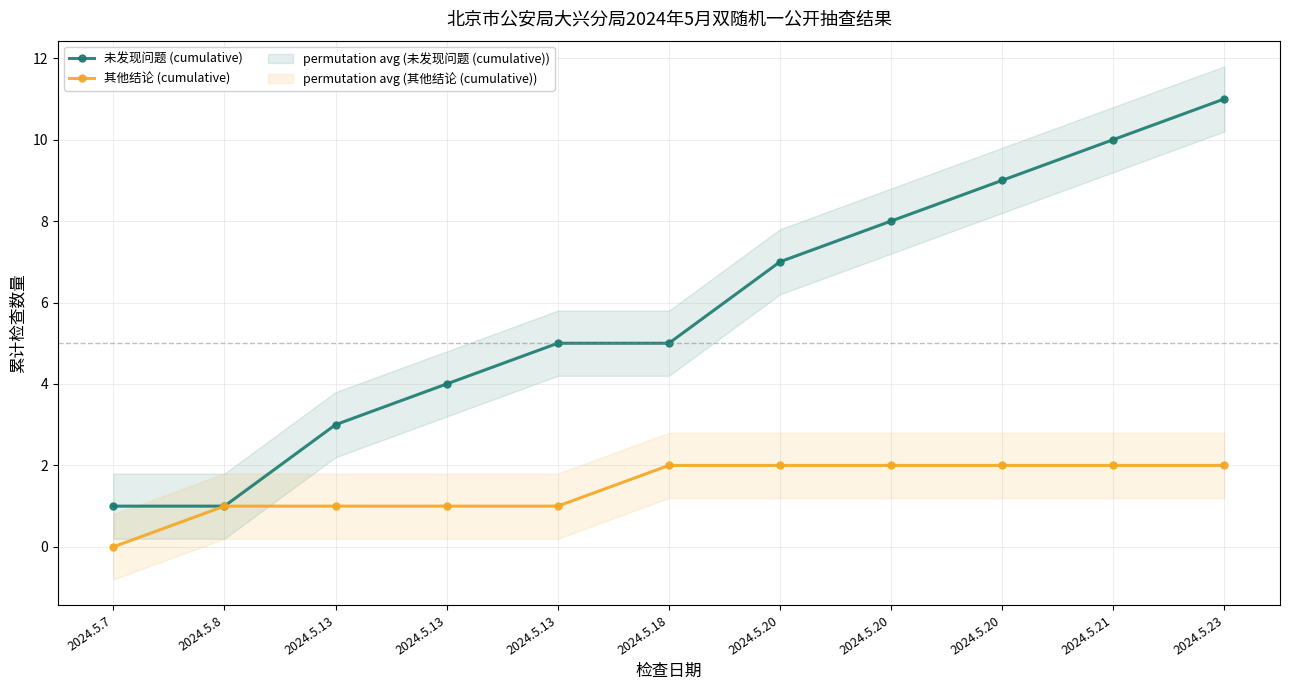

Between 2024.5.13 and 2024.5.13, which series saw the biggest shift?

未发现问题 (cumulative)